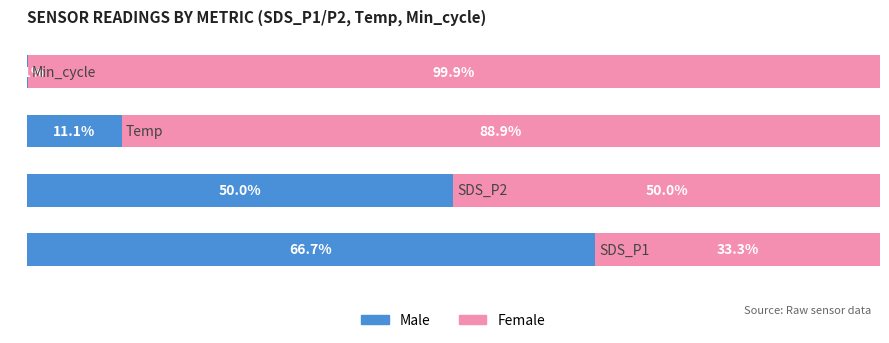

What are all the series names shown in the legend?

Male, Female